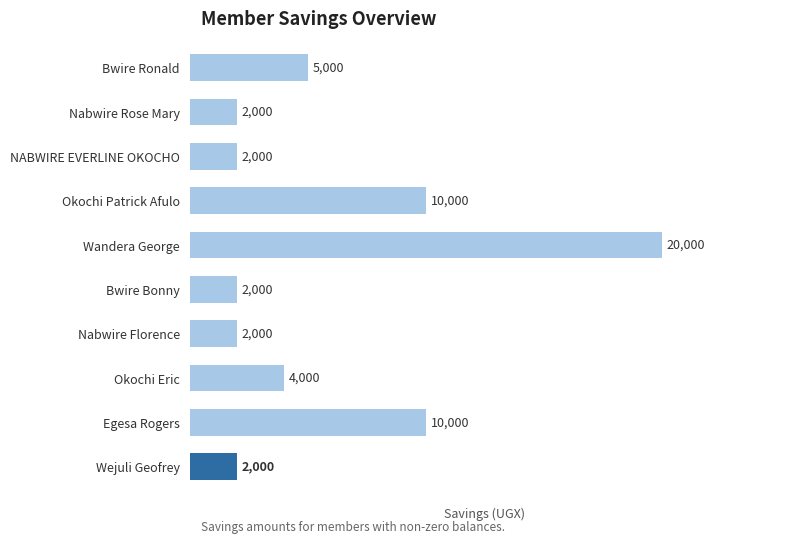

What is the greatest value displayed?

20000